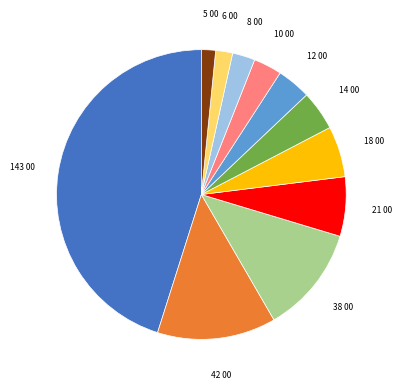

Is there a majority slice in this chart?

No